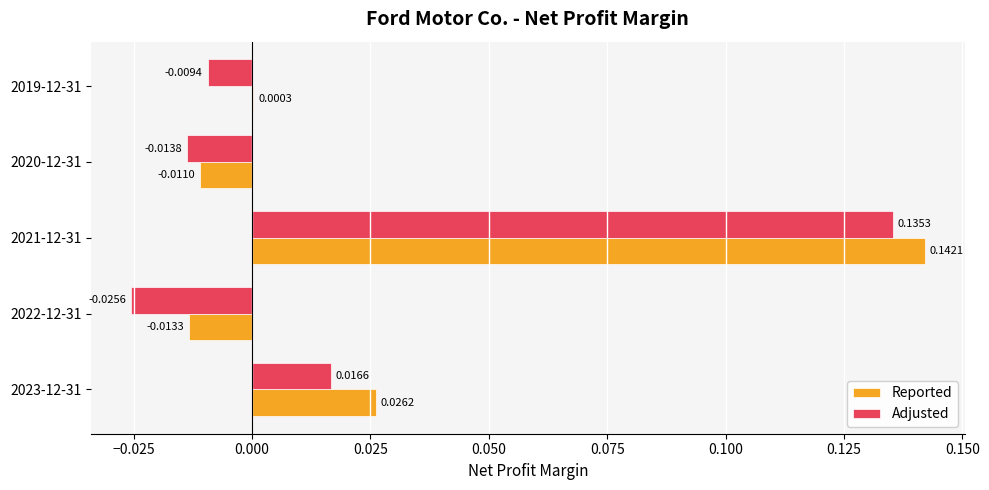

Which series has the largest total across all categories?

Reported